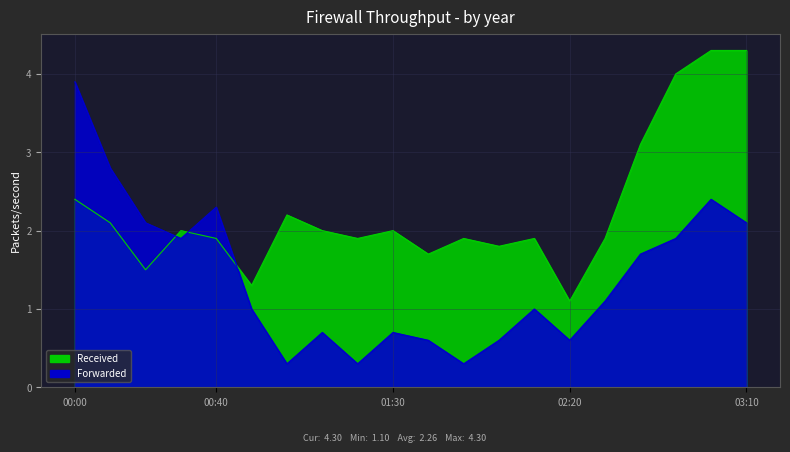

How many series are shown in this chart?

1